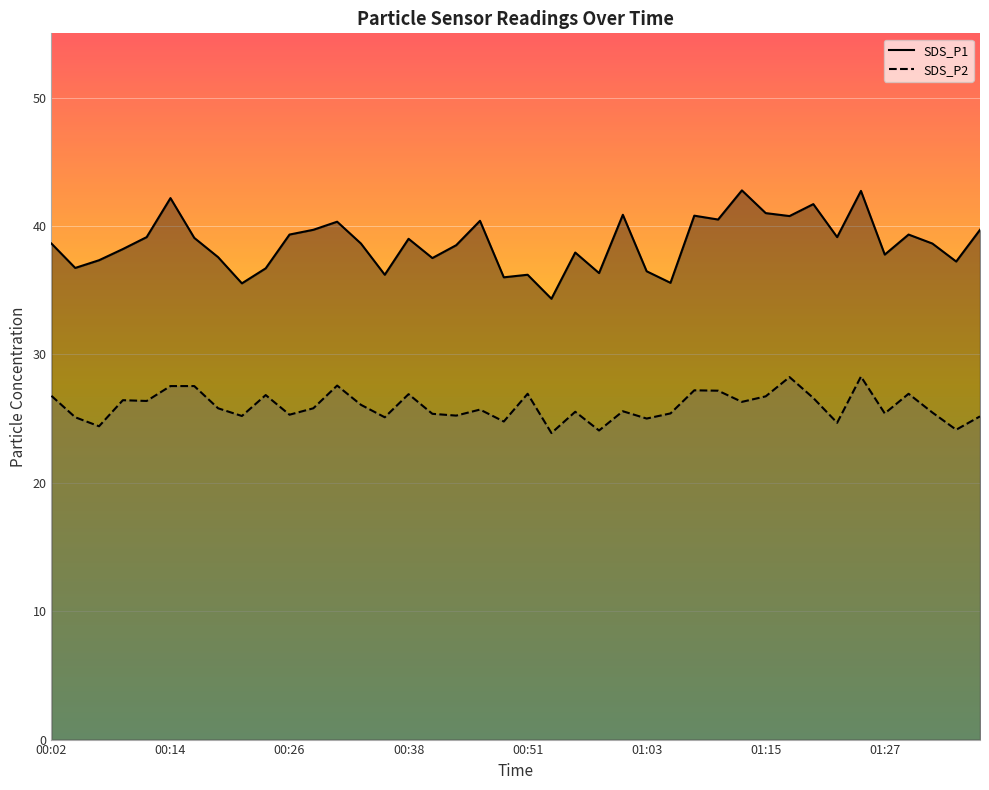

What position from the left is 00:51?

5